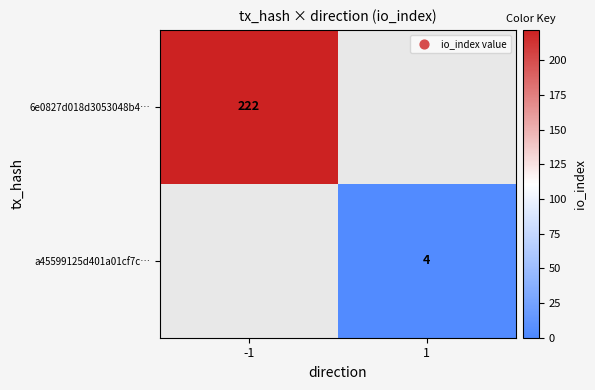

The 6e0827d018d3053048b4… series shows 222 at -1. True or false?

True